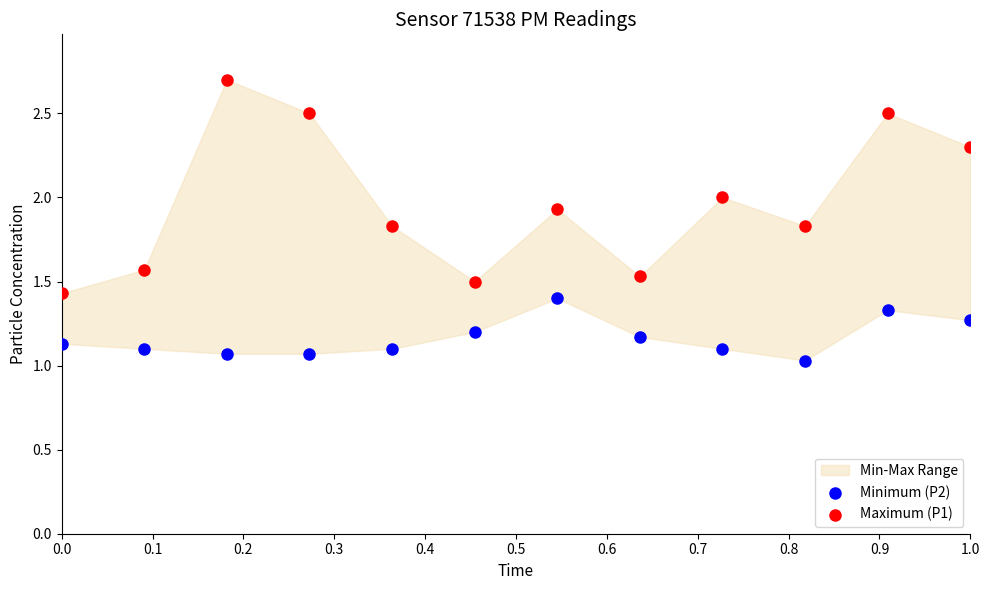

Which series has the widest spread of Y values?

Maximum (P1)